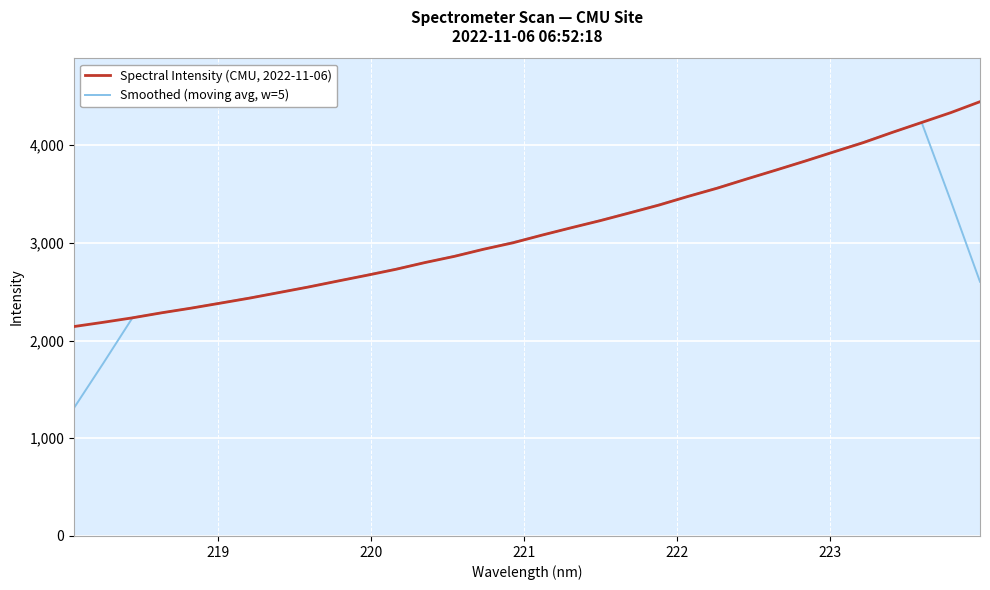

Rank the series by their average value, from highest to lowest.

Spectral Intensity (CMU, 2022-11-06), Smoothed (moving avg, w=5)